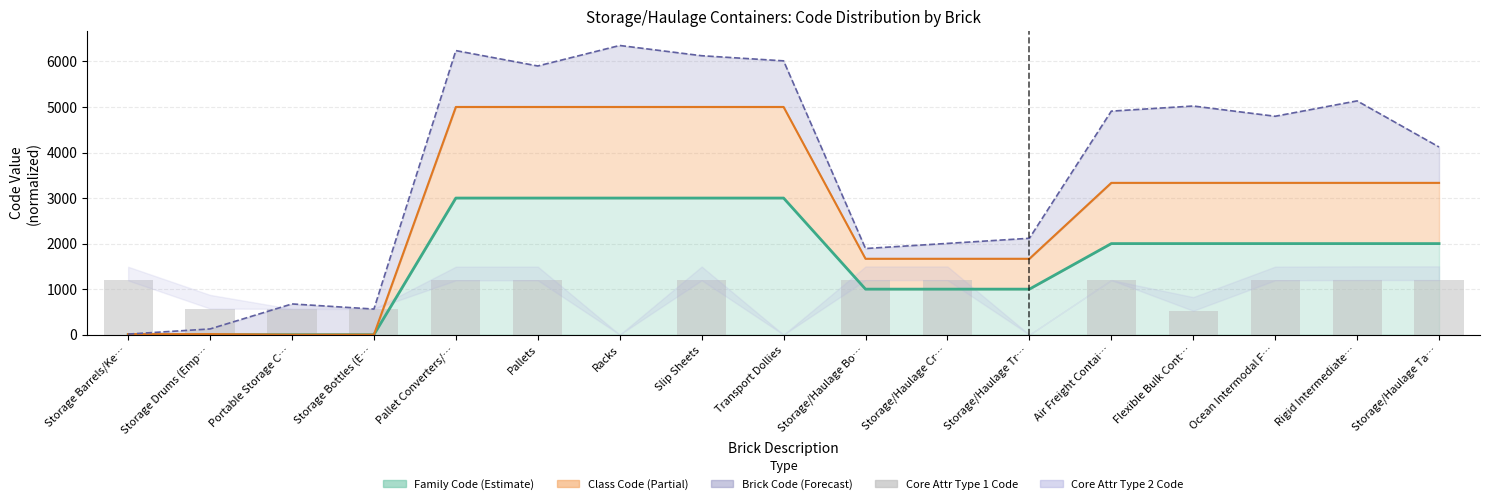

The value at Rigid Intermediate… is 2115.5. True or false?

False